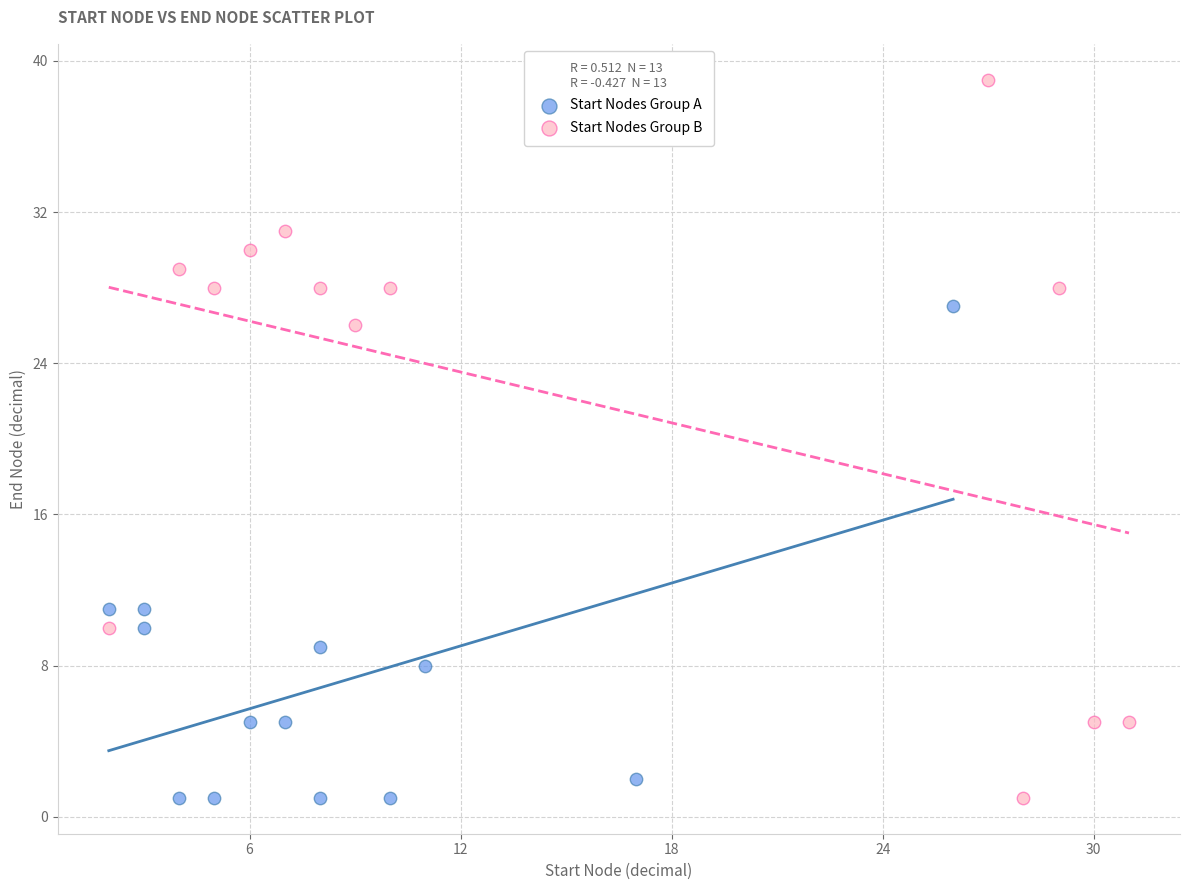

Which series reaches the maximum Y coordinate?

Start Nodes Group B